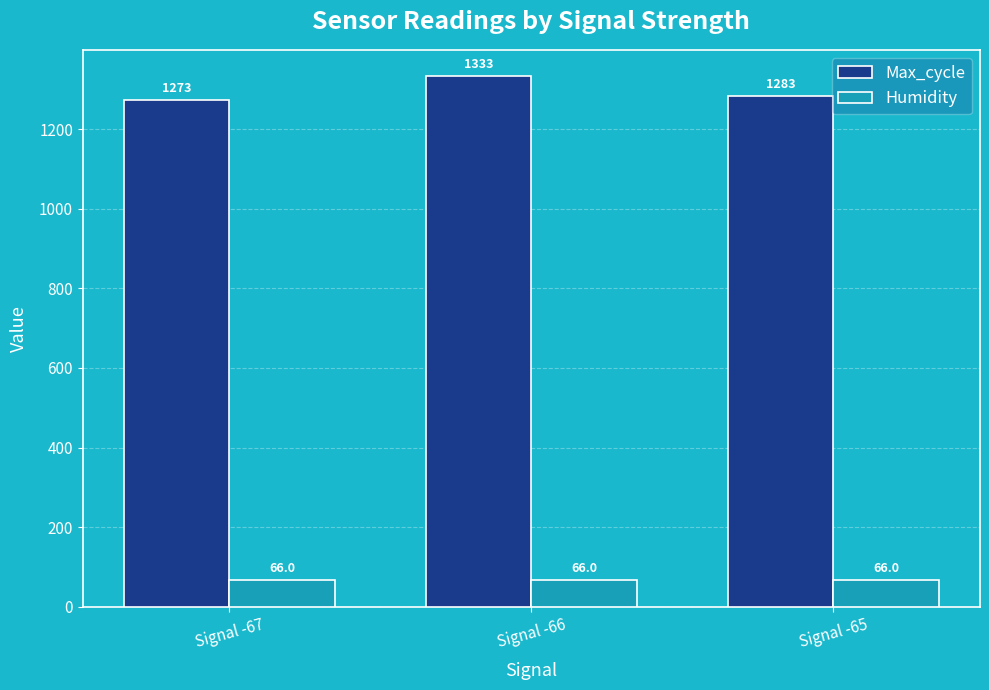

How many bars are there in each group?

2